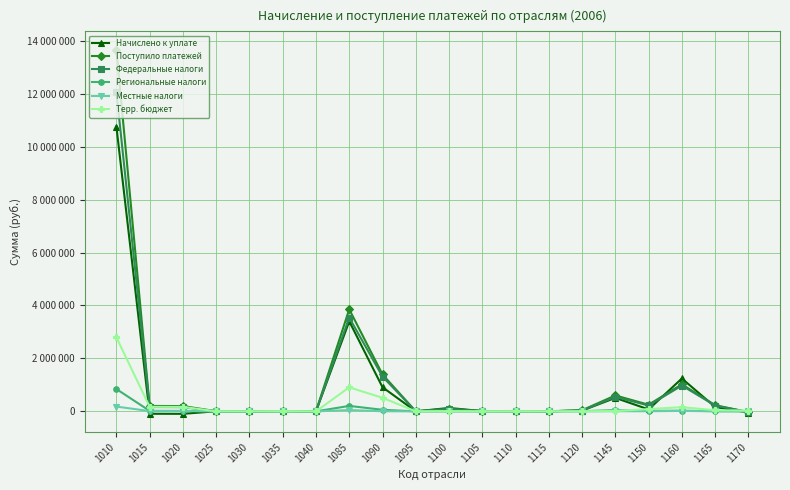

Between which two adjacent categories do Региональные налоги and Начислено к уплате first intersect?

1010 and 1015